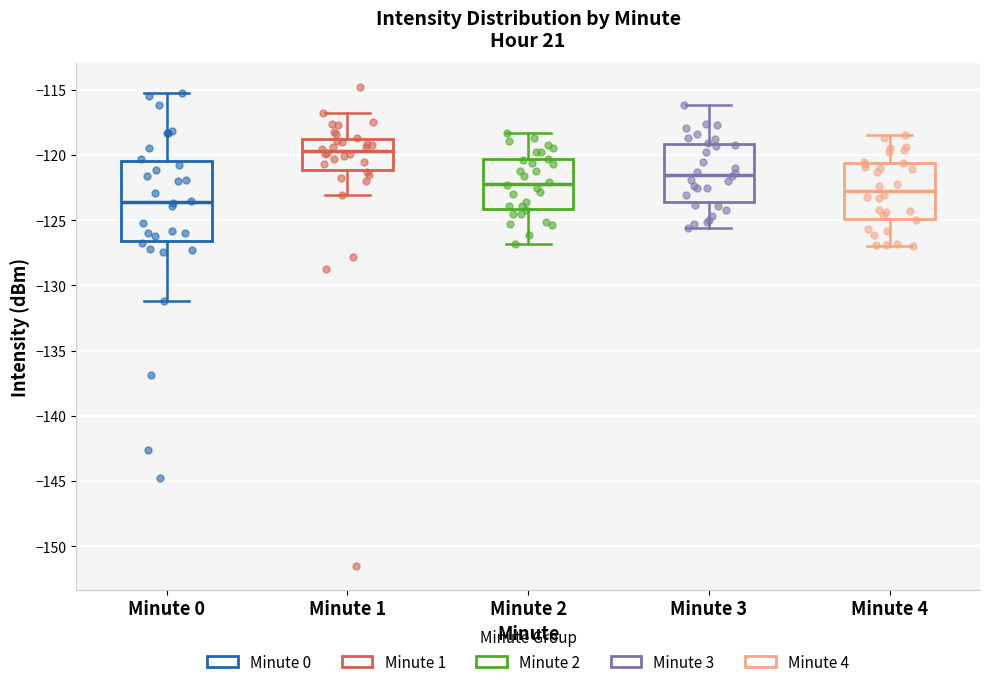

Reading left to right, transcribe this box plot: for each box, give where its median line is, the range the box spans, and where its two whiskers end, as read against the y-axis. The values are not printed on the chart, so give them approximately, as read against the axis.

Minute 0: median -123.5, box -126.5 to -120.5, whiskers -131.0 to -115.0
Minute 1: median -119.5, box -121.0 to -118.5, whiskers -123.0 to -117.0
Minute 2: median -122.0, box -124.0 to -120.5, whiskers -127.0 to -118.5
Minute 3: median -121.5, box -123.5 to -119.0, whiskers -125.5 to -116.0
Minute 4: median -122.5, box -125.0 to -120.5, whiskers -127.0 to -118.5